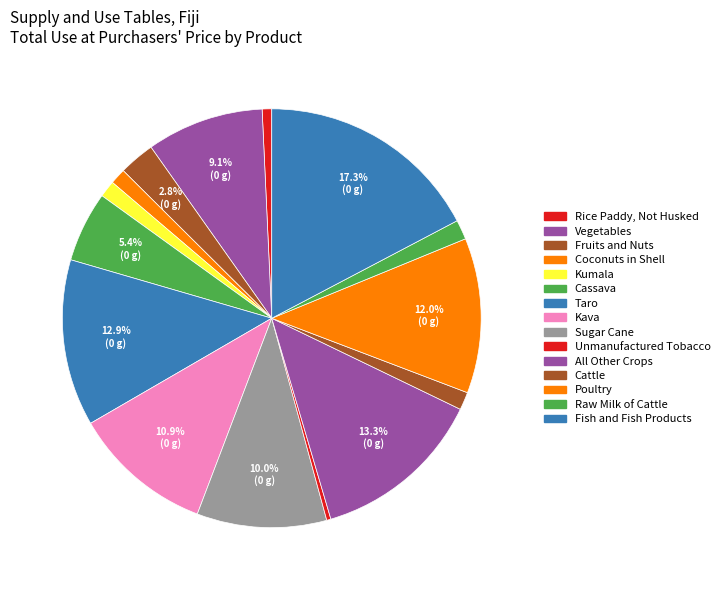

What percentage is NOT represented by Fish and Fish Products?

82.7%